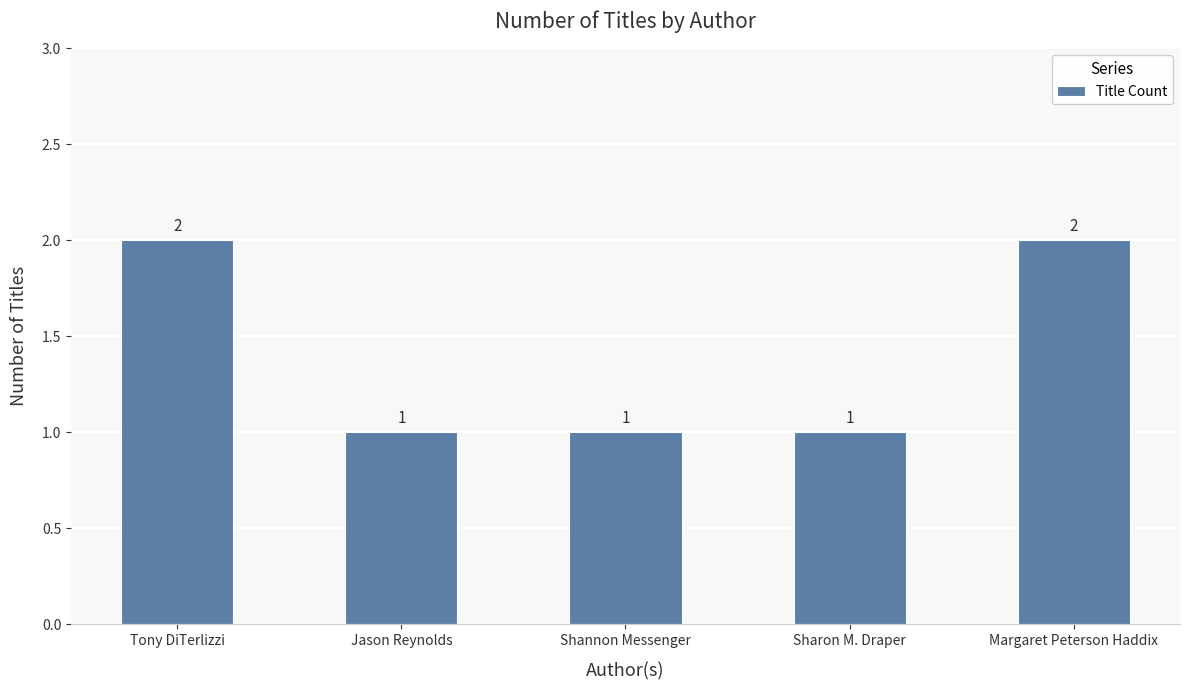

Is it true that the value at Jason Reynolds is 2?

False